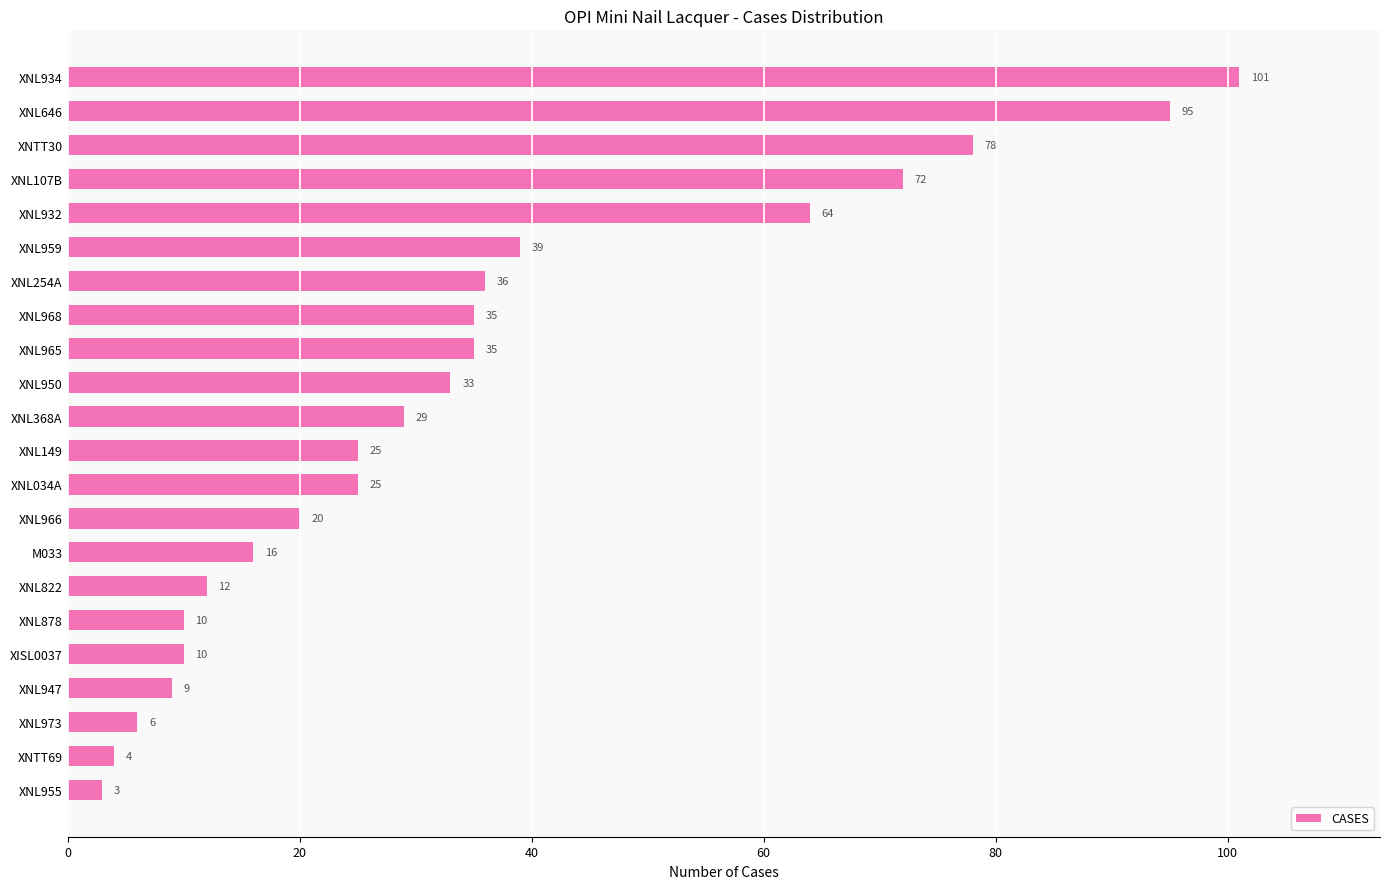

At which label is the value closest to 52?

XNL932